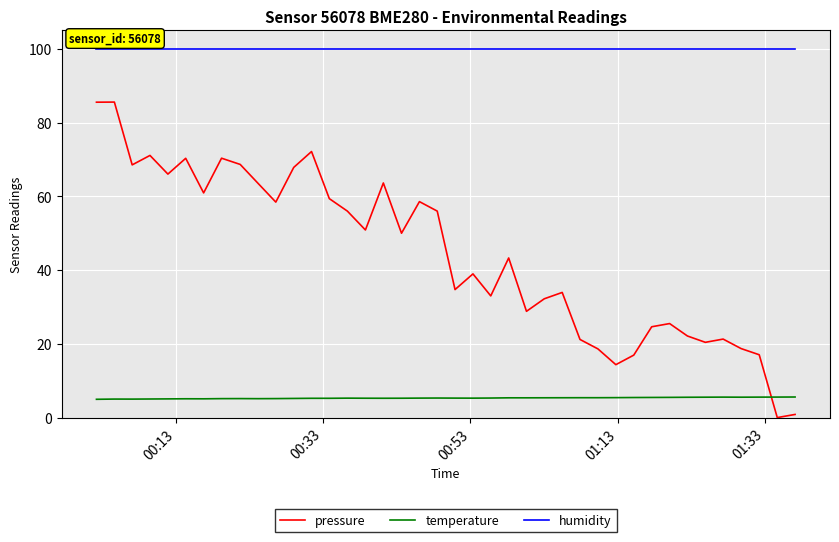

True or false: humidity and pressure intersect in this chart.

False